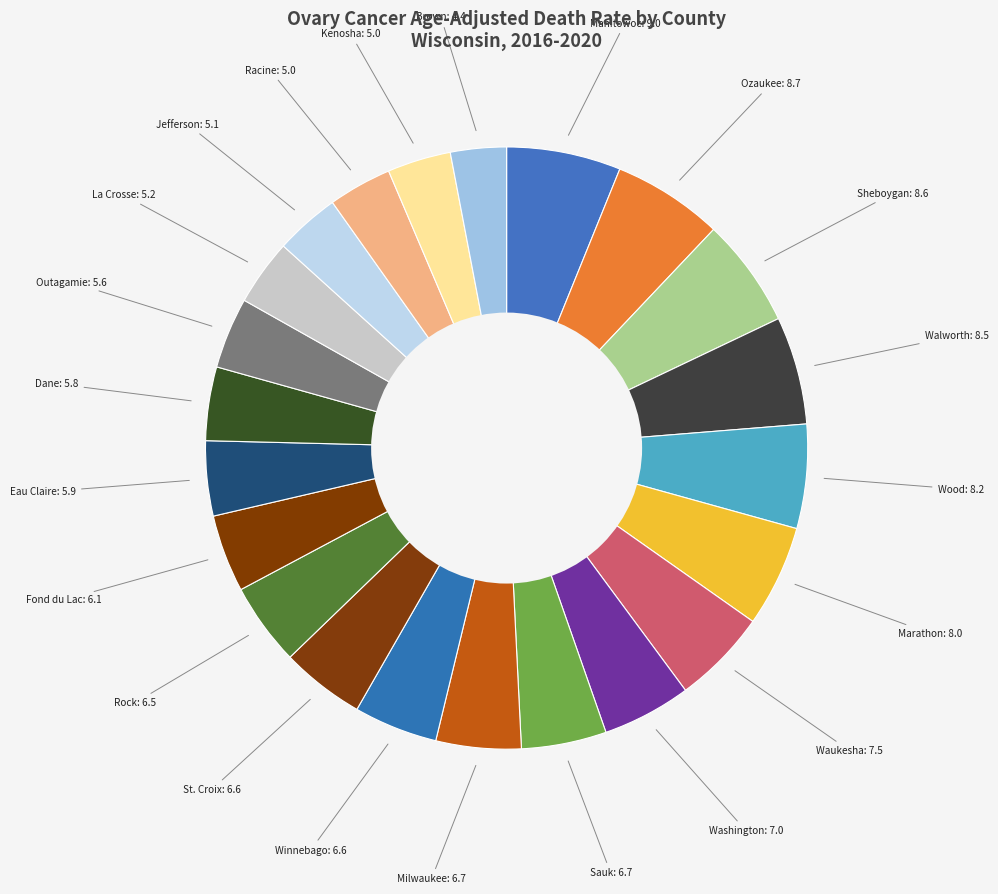

To the nearest percent, what is the difference between the largest and smallest slice percentages?

3%